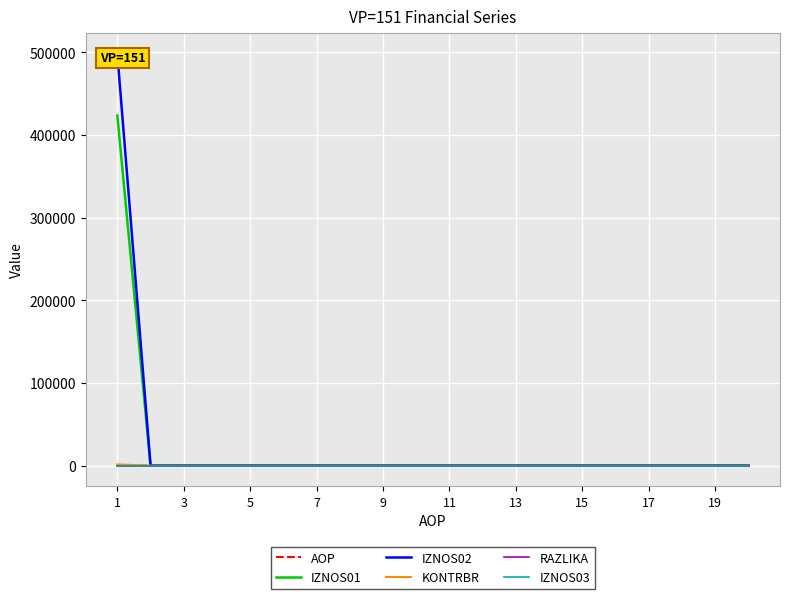

Rank the series by their maximum value, from highest to lowest.

IZNOS02, IZNOS01, KONTRBR, AOP, RAZLIKA, IZNOS03